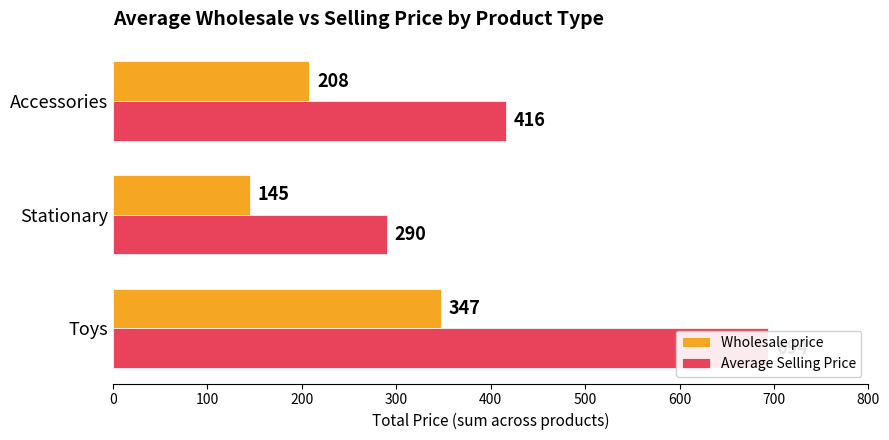

How many series are shown in this chart?

2